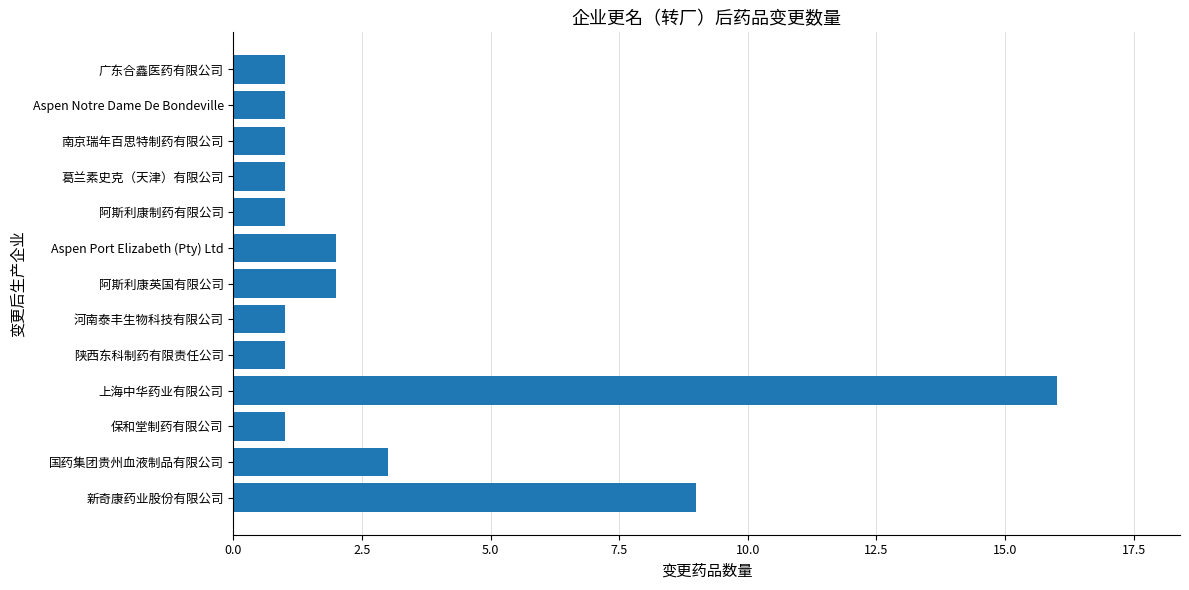

What is the smallest value displayed?

1